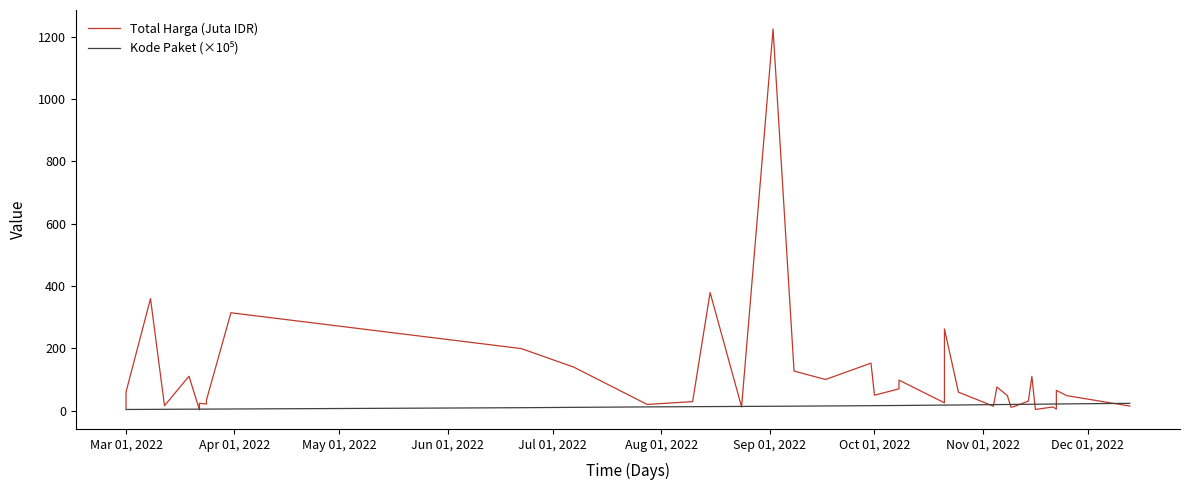

Which series ends up on top after the final intersection of Kode Paket (×10⁵) and Total Harga (Juta IDR)?

Kode Paket (×10⁵)